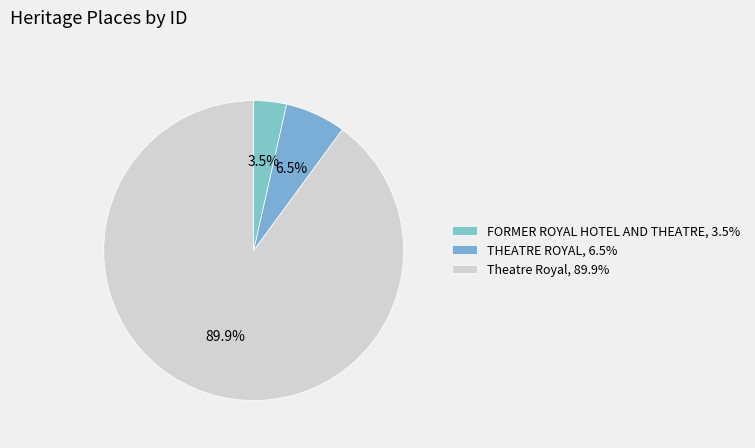

Is the sum of THEATRE ROYAL and FORMER ROYAL HOTEL AND THEATRE greater than half?

No